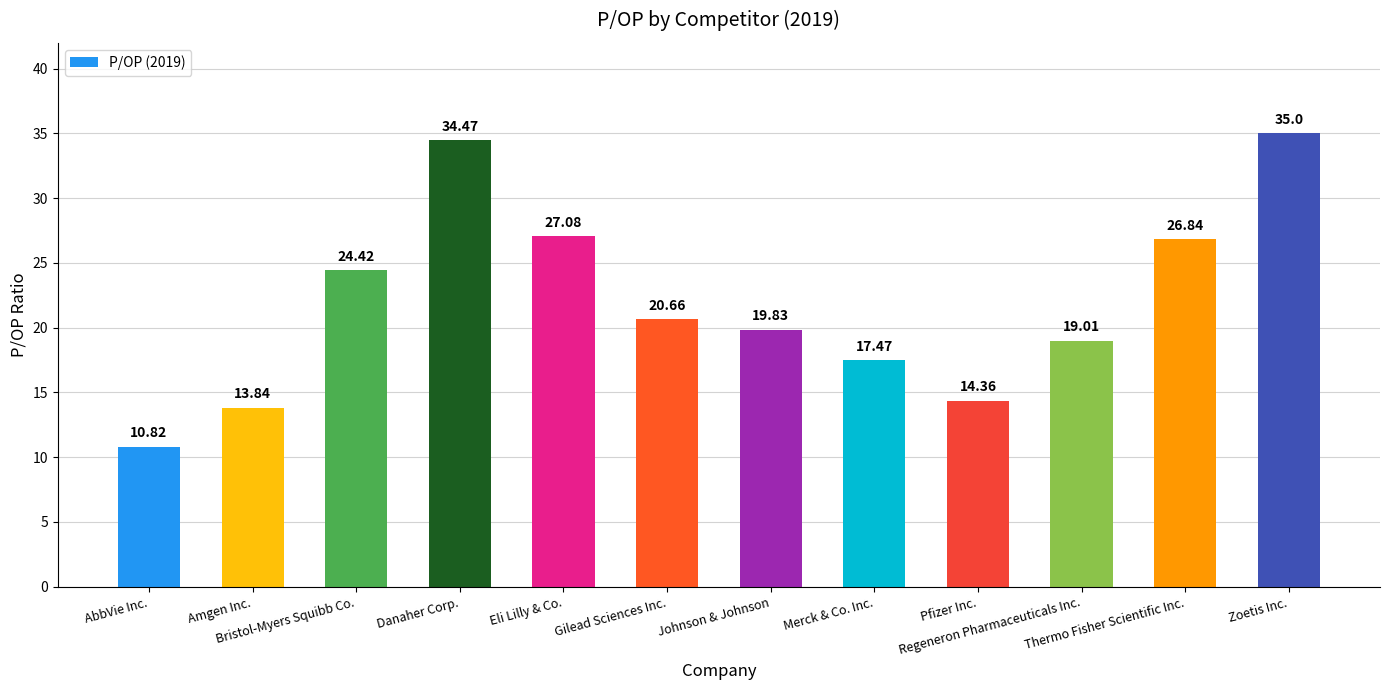

Reading left to right, list all the values displayed in this chart.

10.8	13.8	24.4	34.5	27.1	20.7	19.8	17.5	14.4	19.0	26.8	35.0